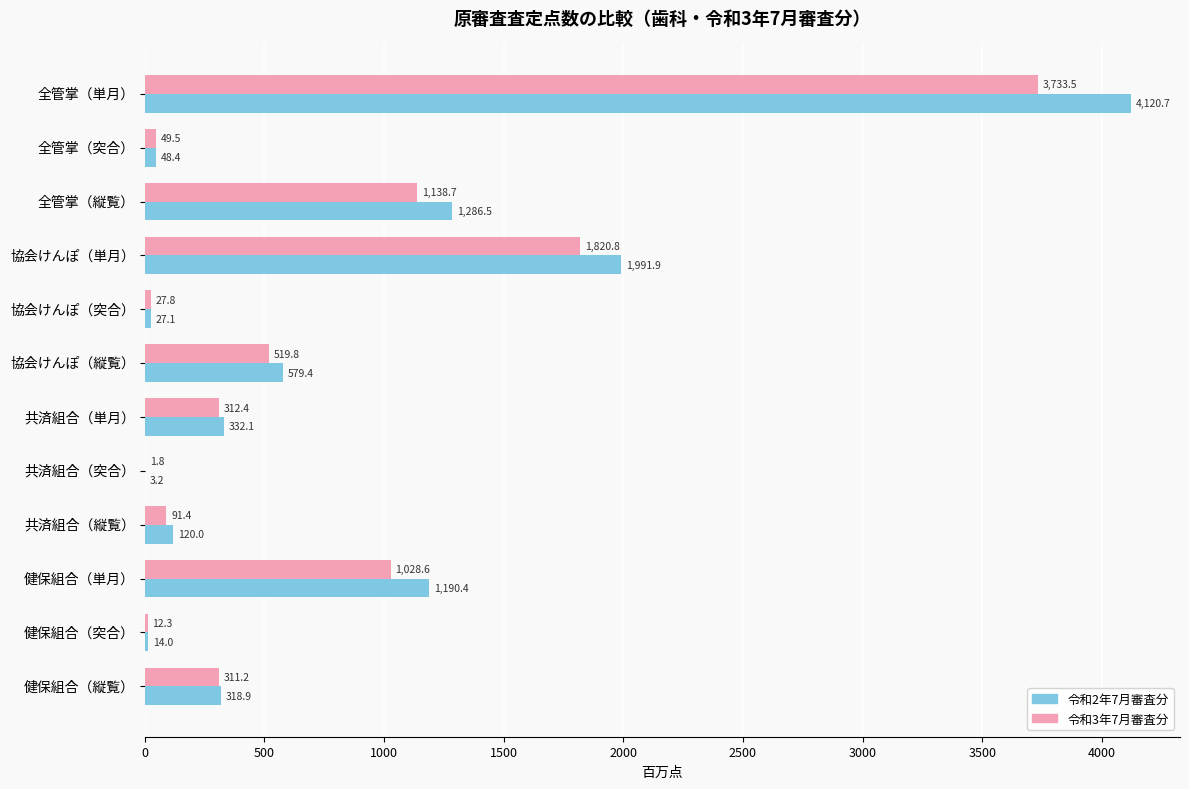

What is the sum of all 令和3年7月審査分 values?

9047.8